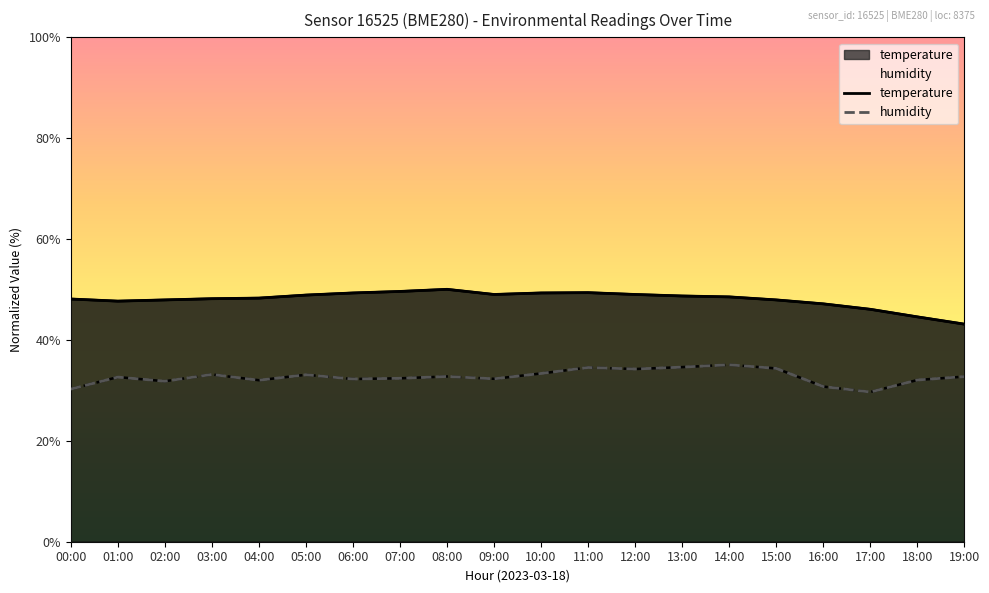

What is the label of the 16th point from the left?

15:00